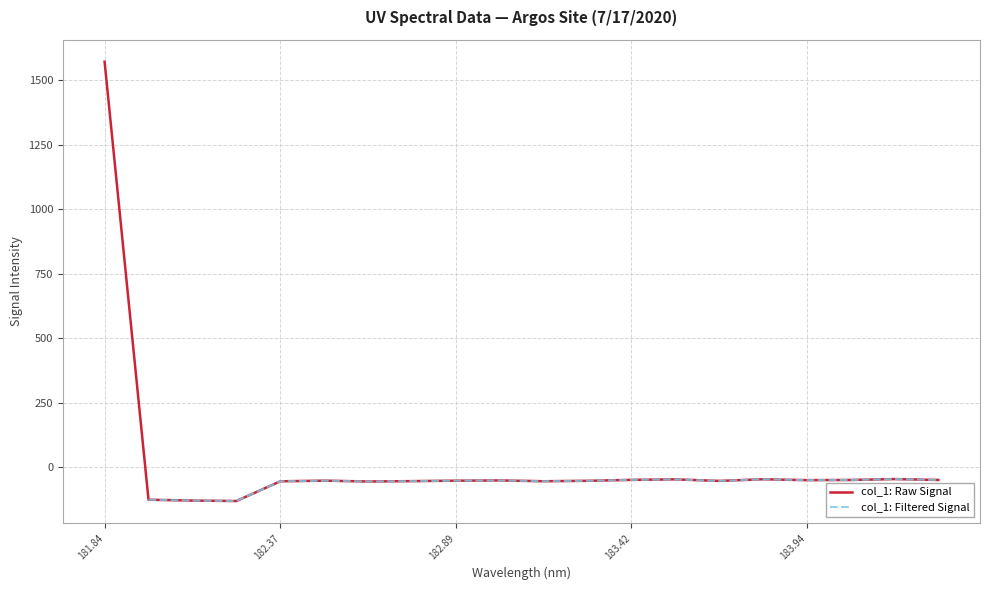

True or false: col_1: Raw Signal has a value of -49.2 at 183.42.

True